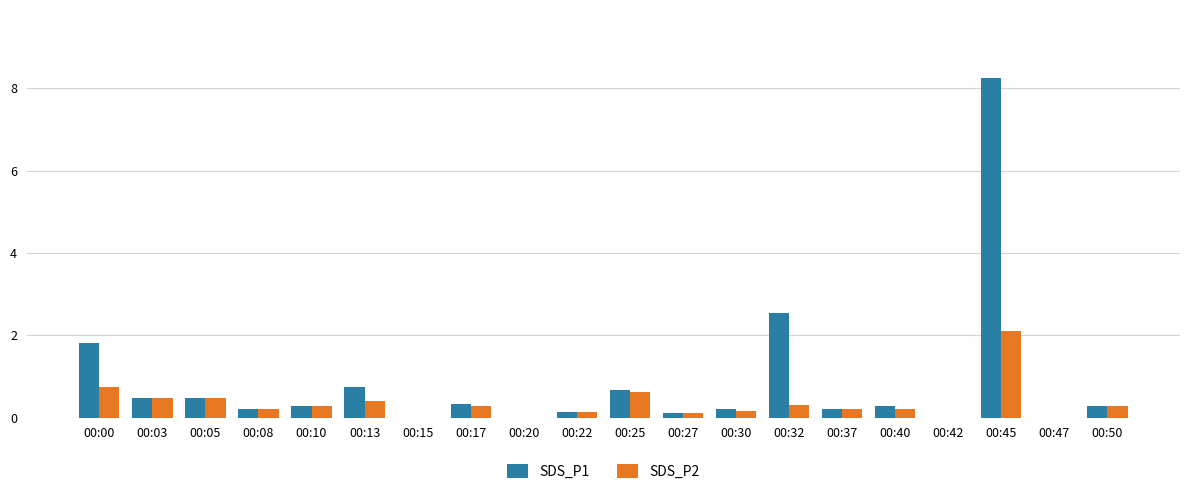

Which category has the highest value in the SDS_P2 series?

00:45